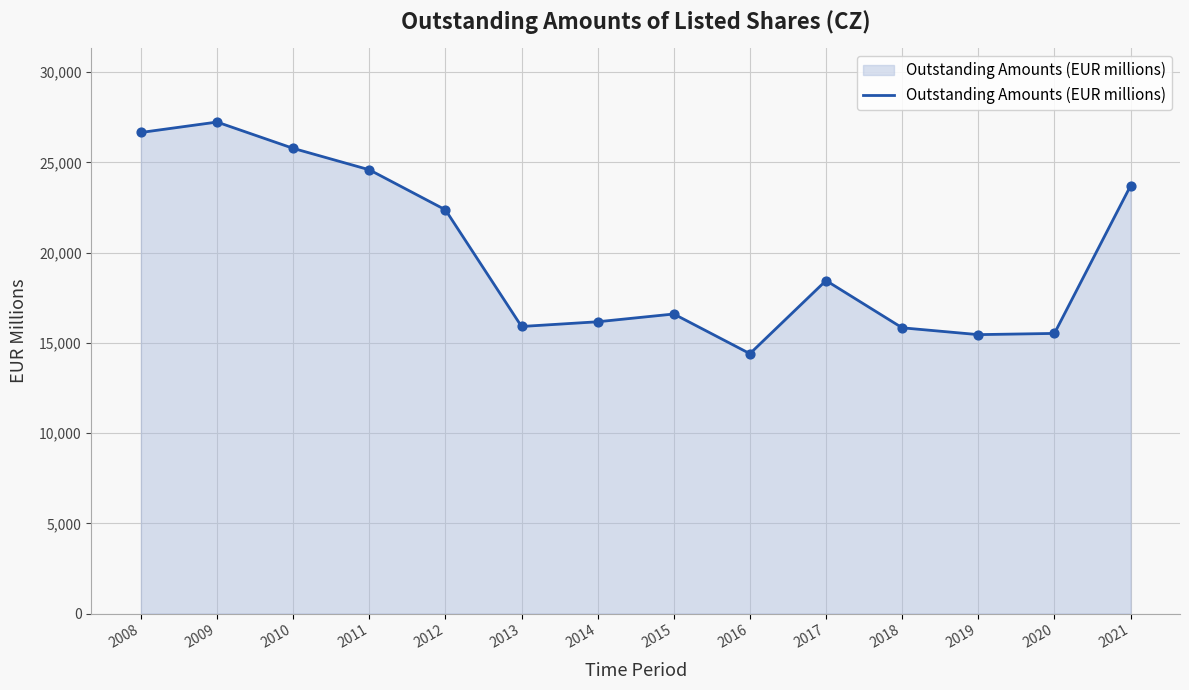

What is the change in value from 2012 to 2013?

-6466.0